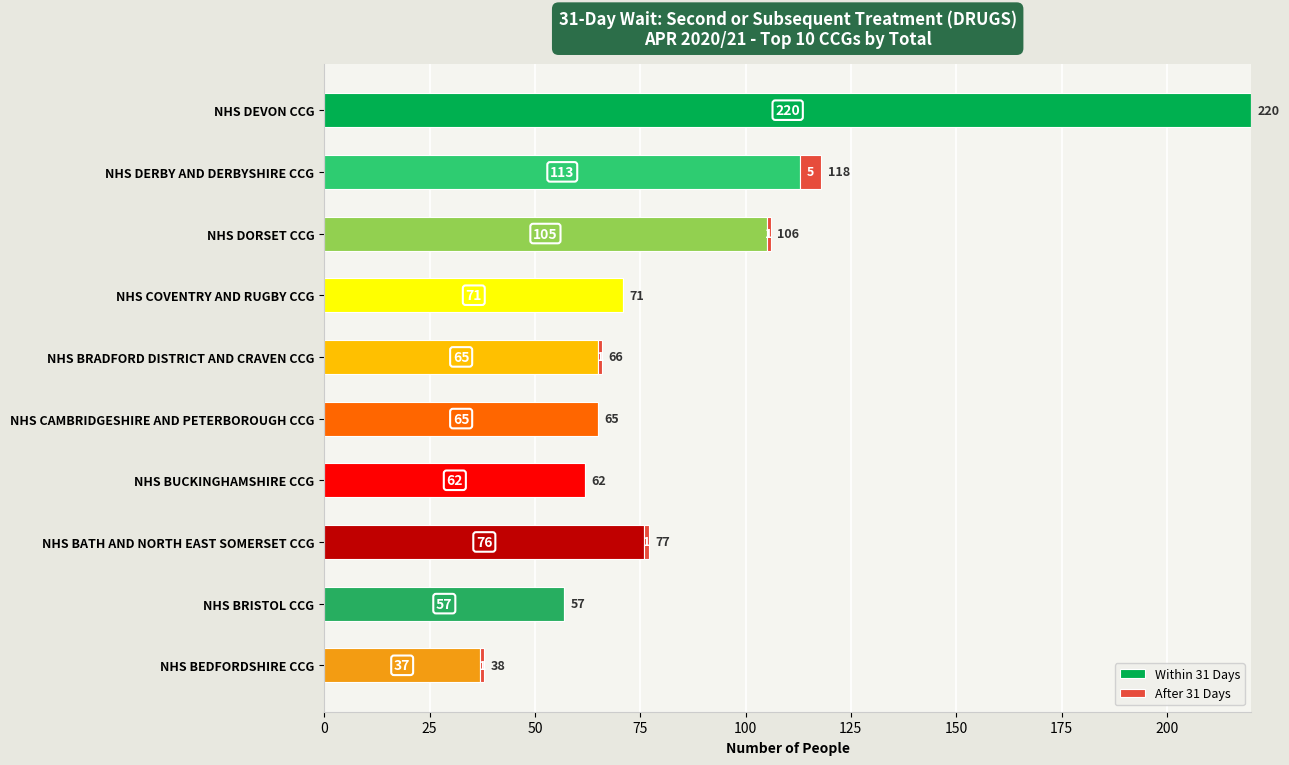

Where is Within 31 Days nearest to the value 128?

NHS DERBY AND DERBYSHIRE CCG